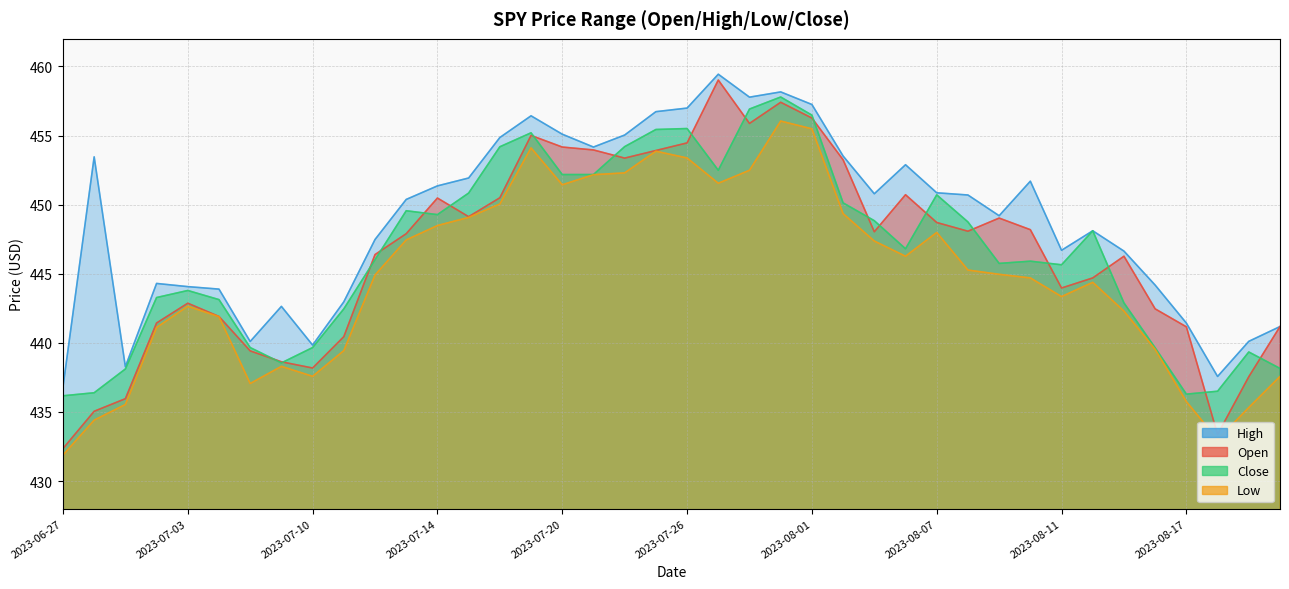

At which label is Close closest to 446?

2023-07-12